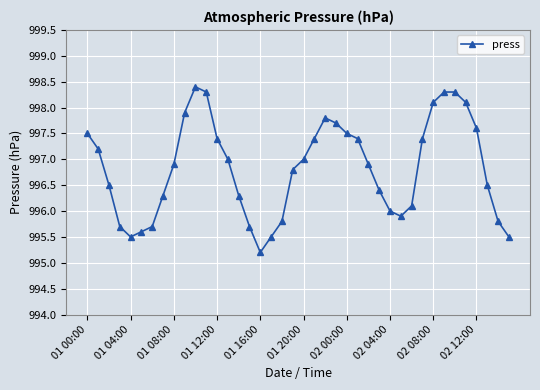

What is the sum of all values?

39872.9